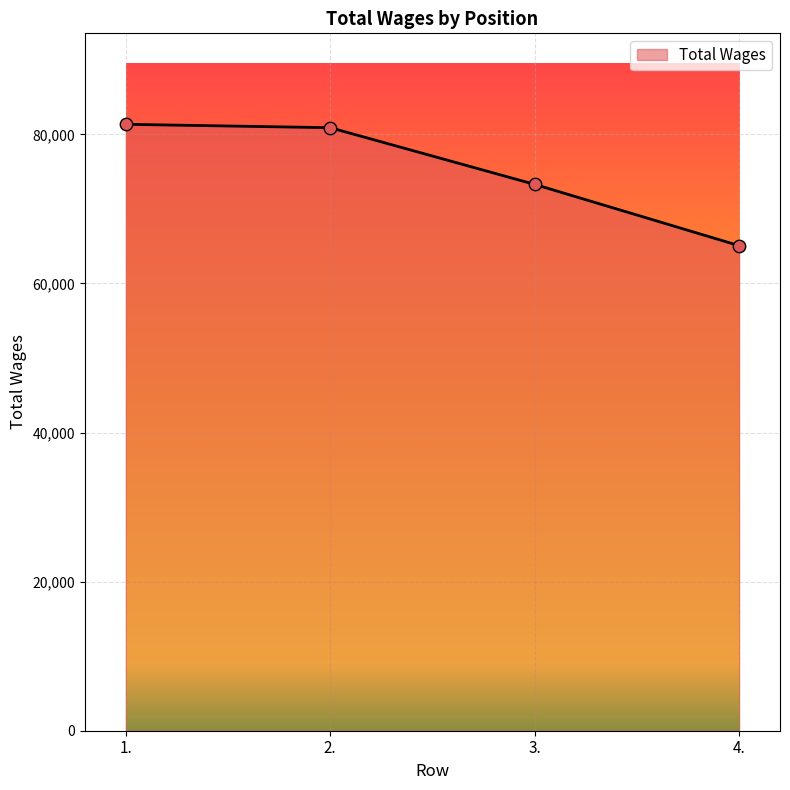

Approximately how many times larger is the value at 4. compared to 3.?

0.9